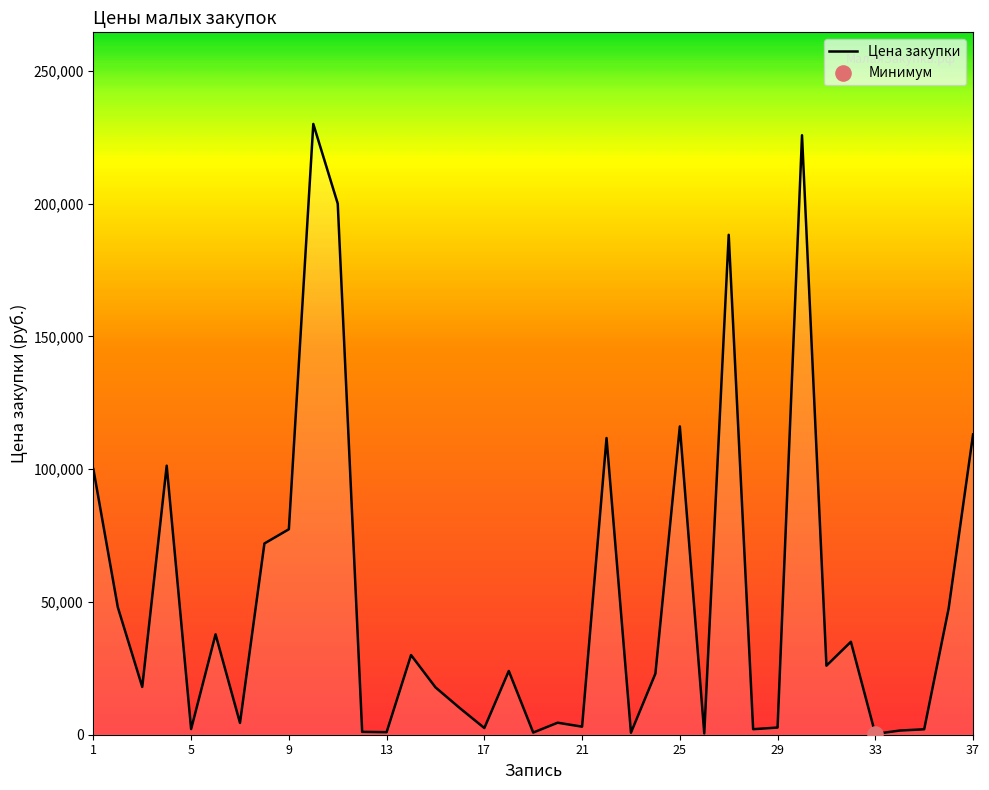

What is the greatest value displayed?

230000.0